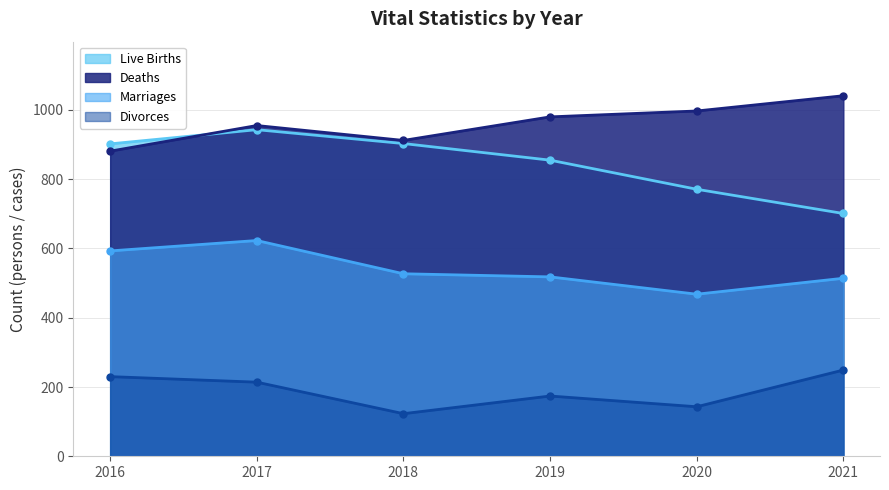

Which series ends up on top after the final intersection of Live Births (line) and Deaths (line)?

Deaths (line)